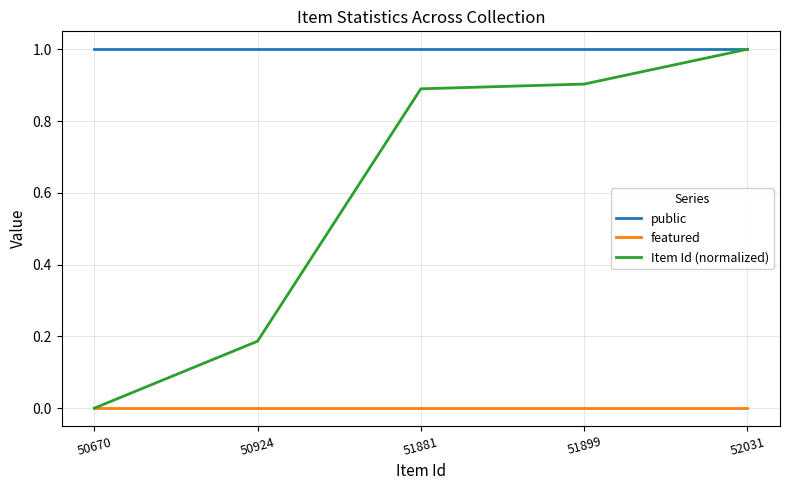

True or false: public and featured cross at least once.

False